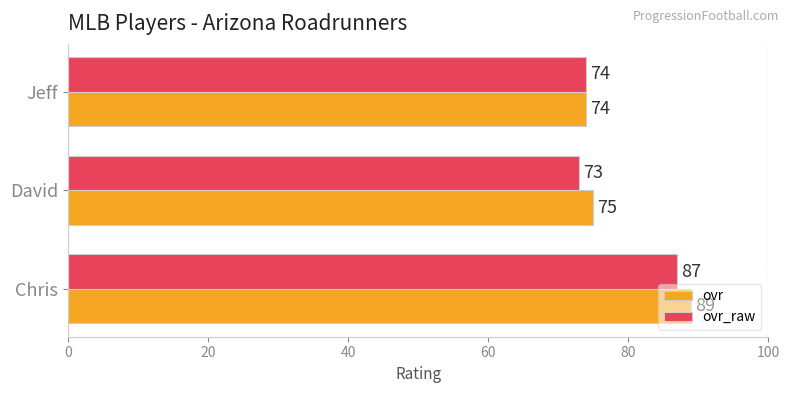

How many categories are shown in the chart?

3